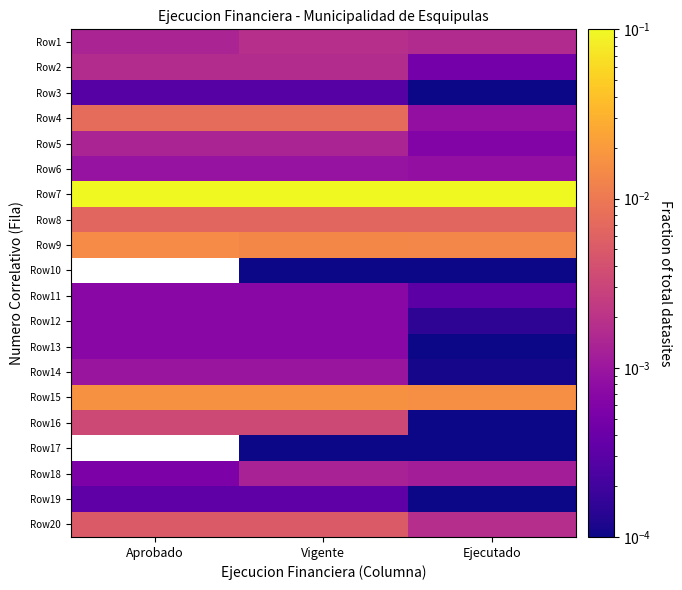

What is the greatest value displayed?

0.3